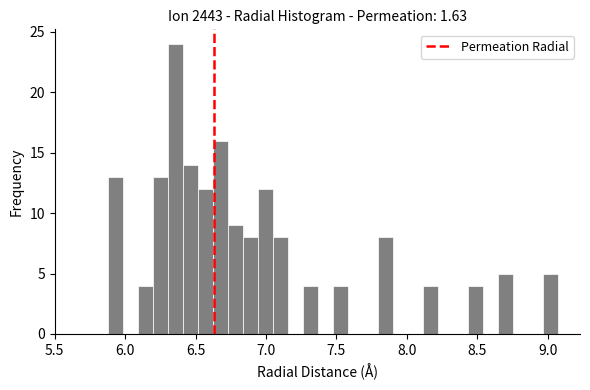

Around what value on the x-axis is the tallest bar? Give the approximate position of its centre, as read against the axis.

6.35